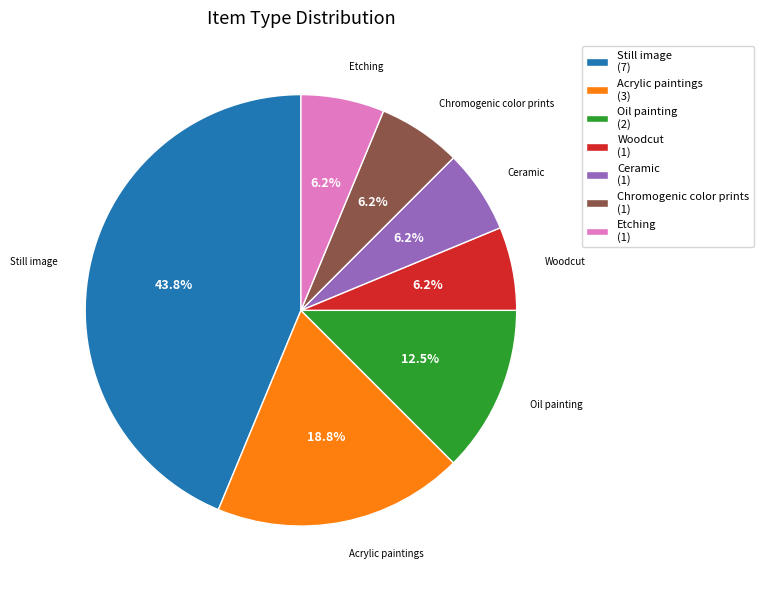

Combined, what portion of the pie is Acrylic paintings and Etching?

25.0%